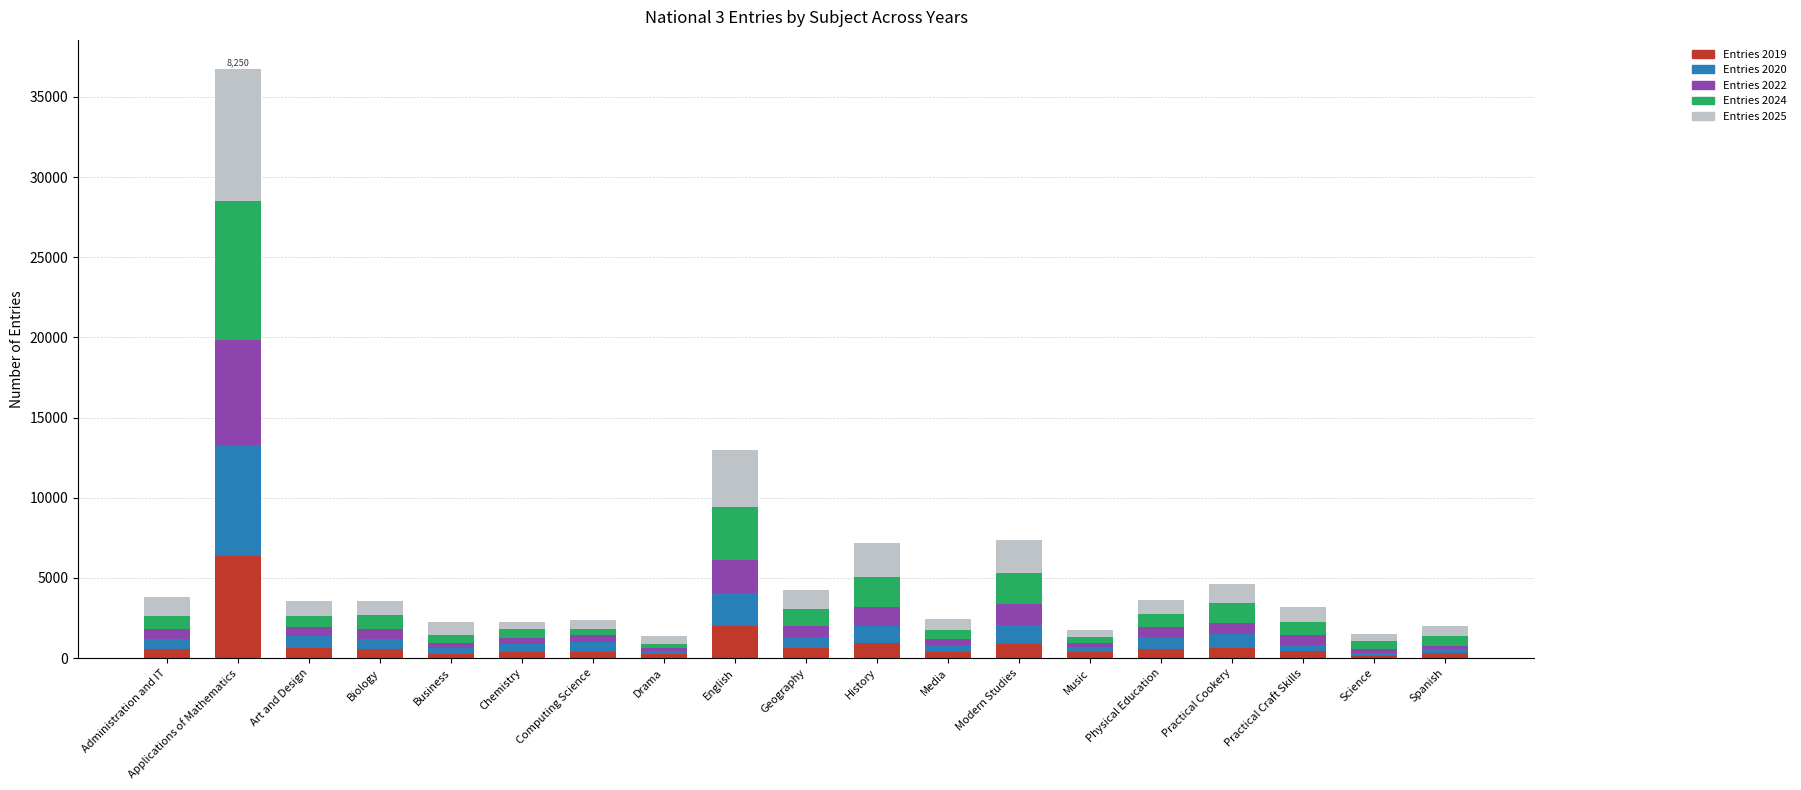

Where is Entries 2019 nearest to the value 3265?

English